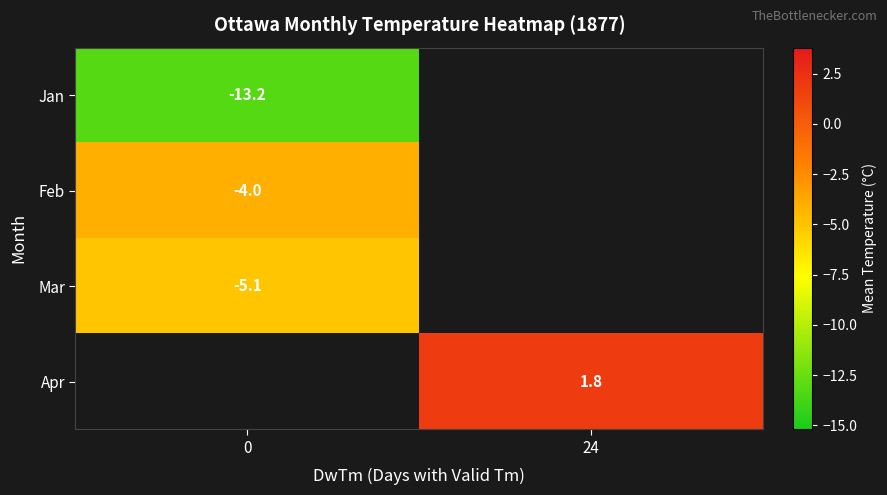

What is the greatest value displayed?

1.8